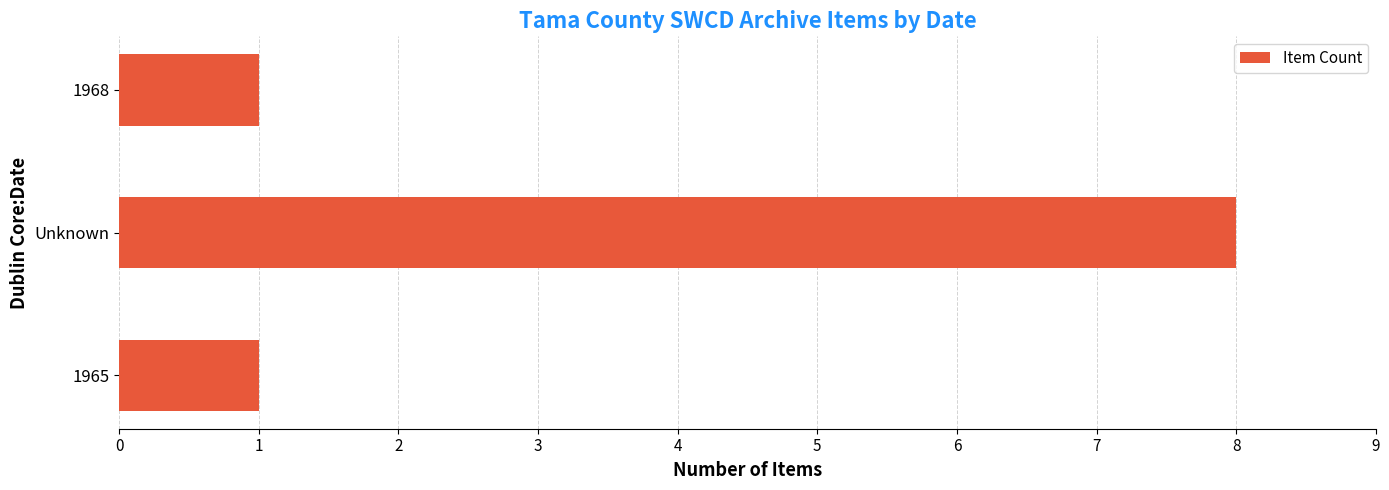

Reading bottom to top, transcribe all the data shown in this chart.

1965=1	Unknown=8	1968=1